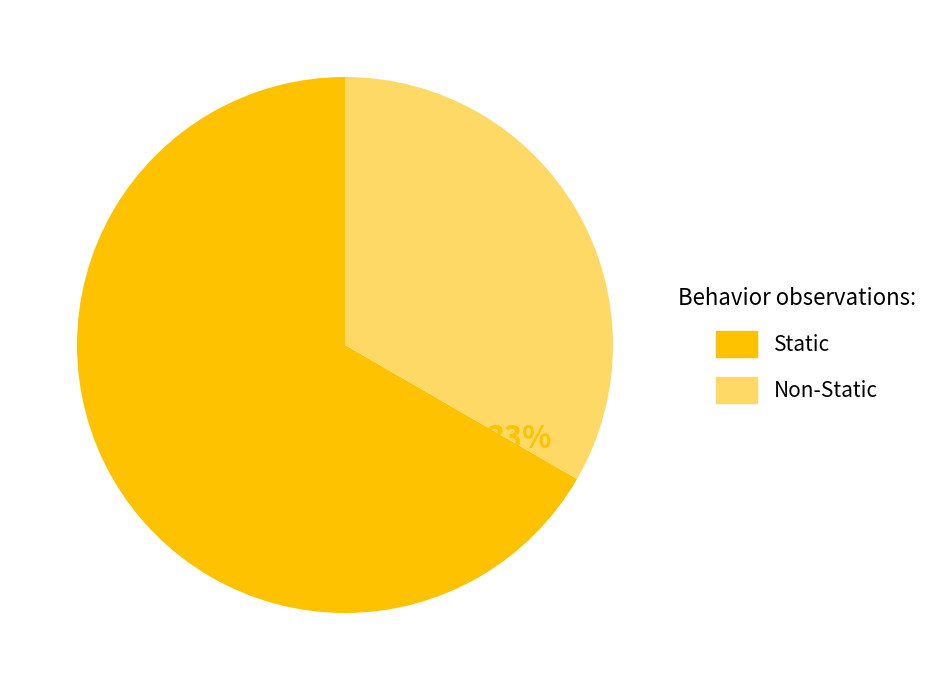

Is there a majority slice in this chart?

Yes